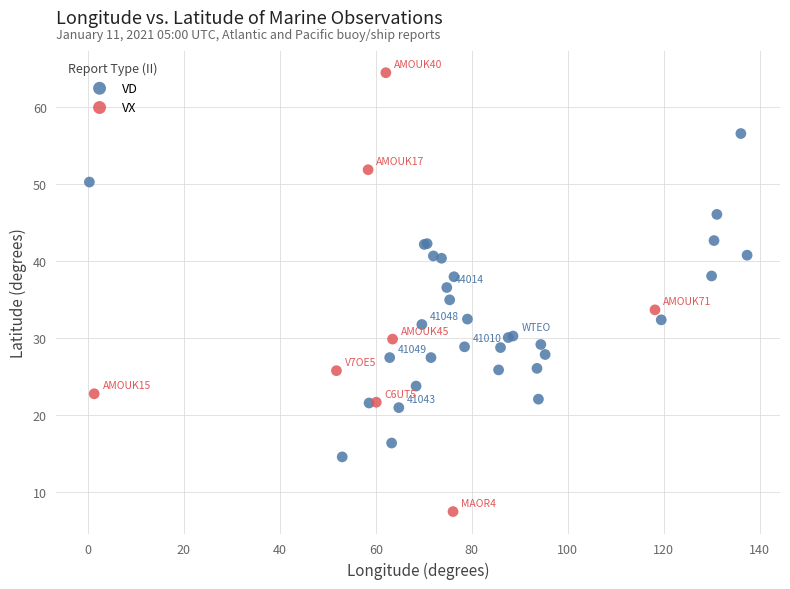

Which series reaches the maximum Y coordinate?

VX